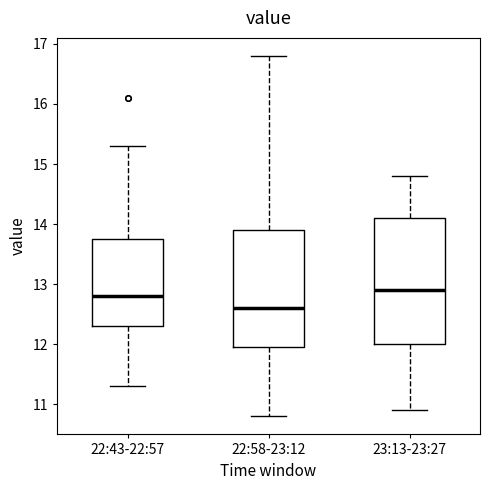

Reading left to right, read every box against the y-axis: the position of its median line, the range the box covers, and the ends of its whiskers. The values are not printed on the chart, so give them approximately, as read against the axis.

22:43-22:57: median 12.8, box 12.3 to 13.8, whiskers 11.3 to 15.3
22:58-23:12: median 12.6, box 12.0 to 13.9, whiskers 10.8 to 16.8
23:13-23:27: median 12.9, box 12.0 to 14.1, whiskers 10.9 to 14.8